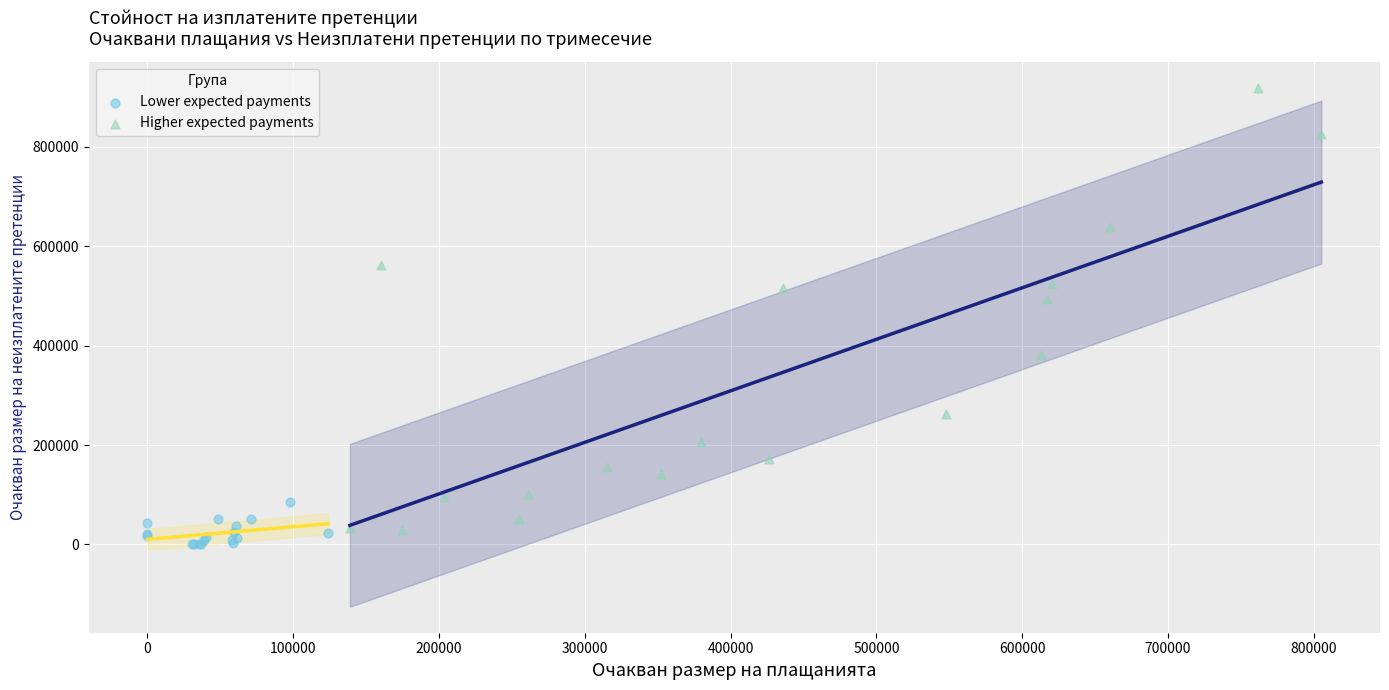

Which series contains the lowest Y value?

Lower expected payments